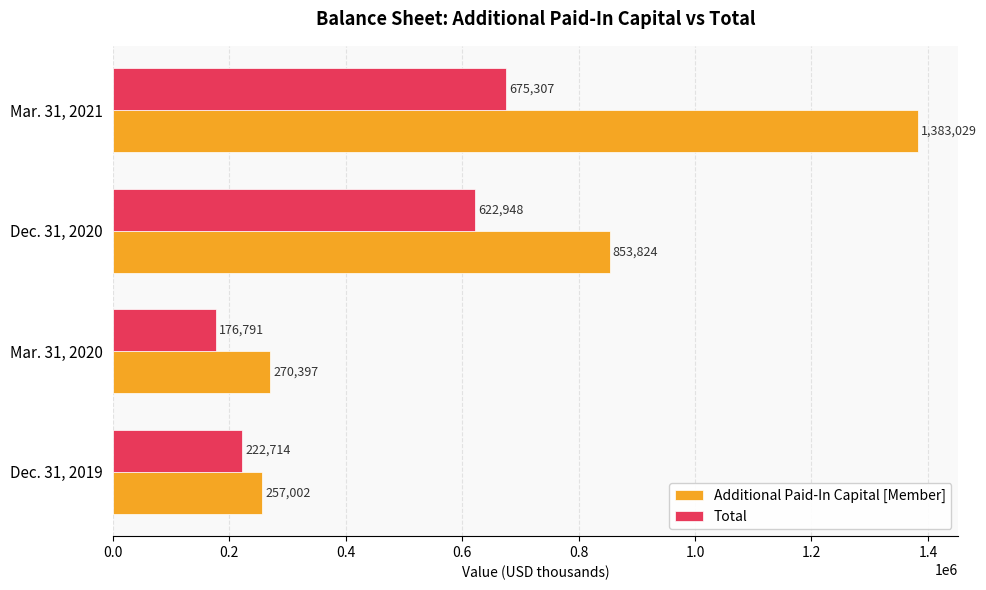

What is the average value of the Additional Paid-In Capital [Member] series?

691063